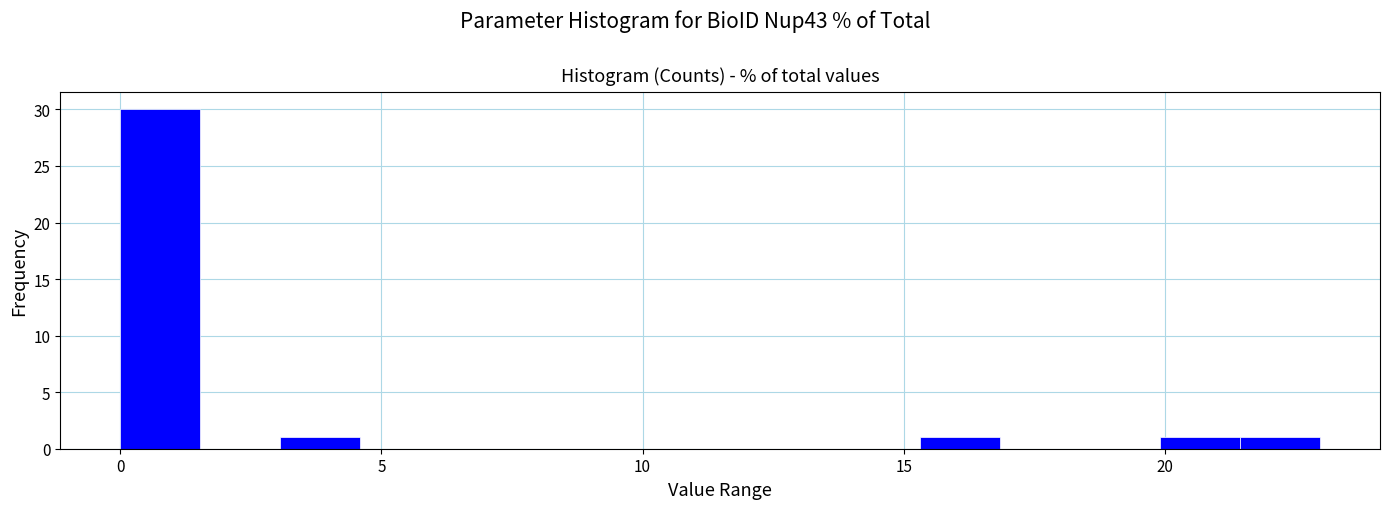

Around what value on the x-axis is the tallest bar? Give the approximate position of its centre, as read against the axis.

1.0